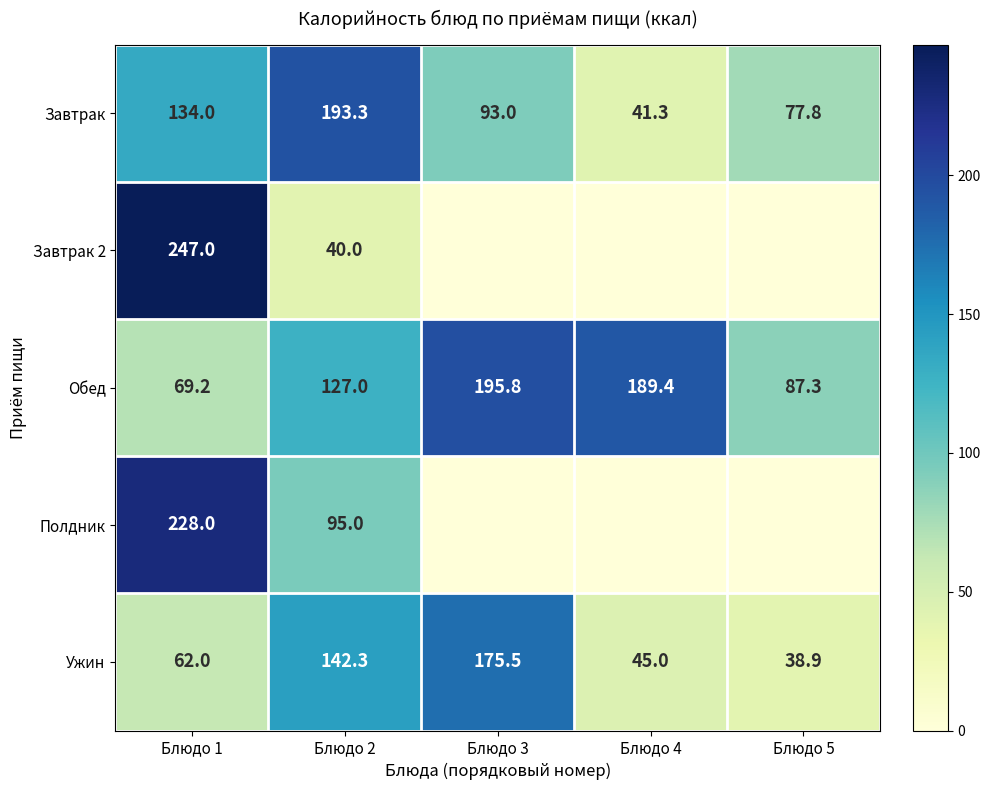

What is the average value of the Ужин series?

92.7